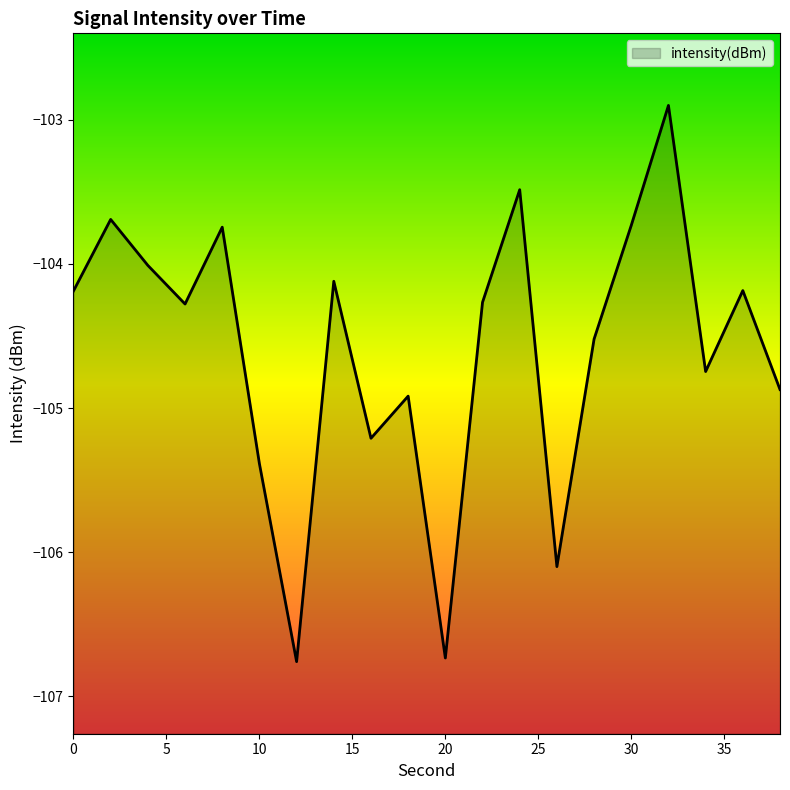

Which label corresponds to the largest value in the chart?

32